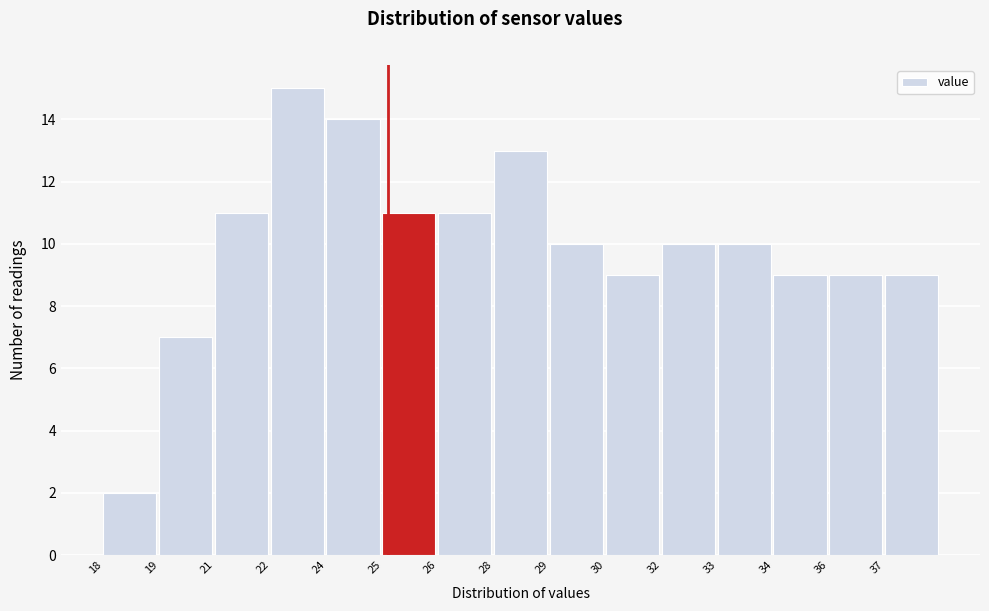

Reading left to right, transcribe all the data shown in this chart.

18=2	19=7	21=11	22=15	24=14	25=11	26=11	28=13	29=10	30=9	32=10	33=10	34=9	36=9	37=9